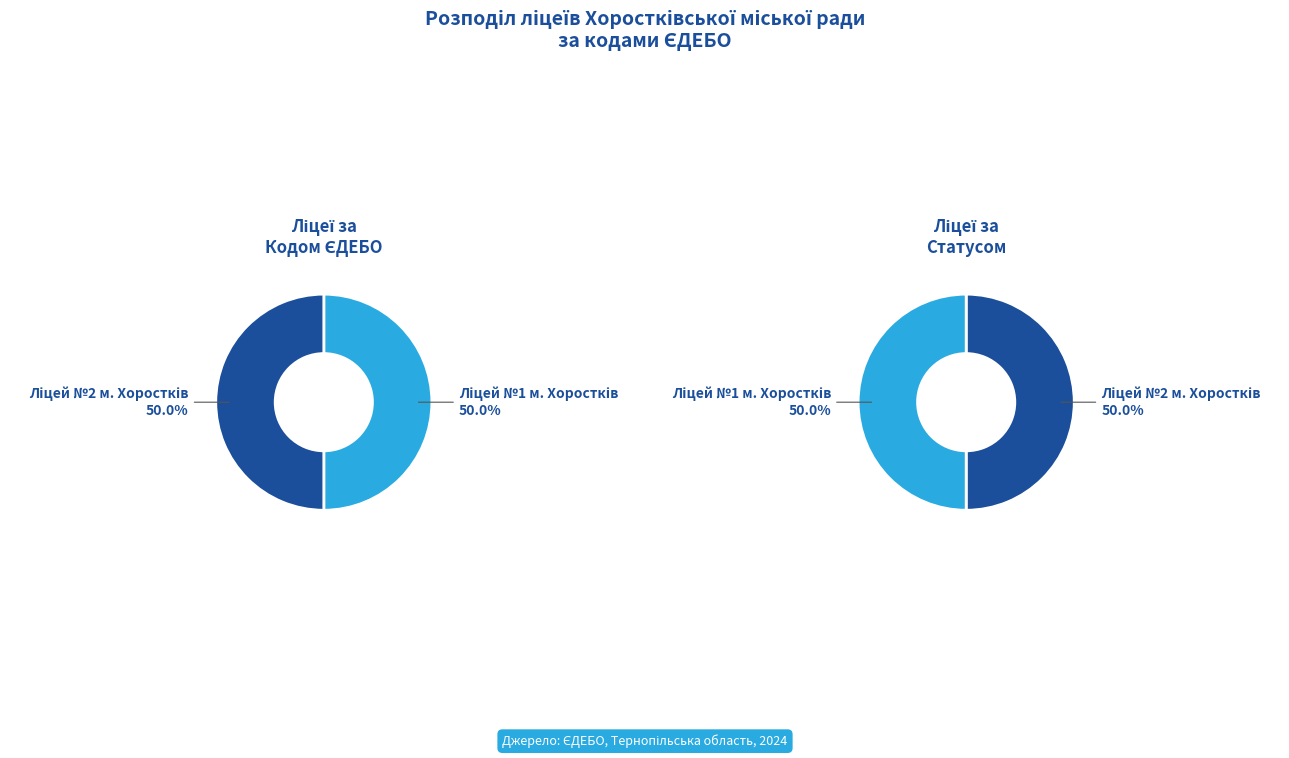

What percentage is NOT represented by Ліцей №1 м. Хоростків?

50.0%